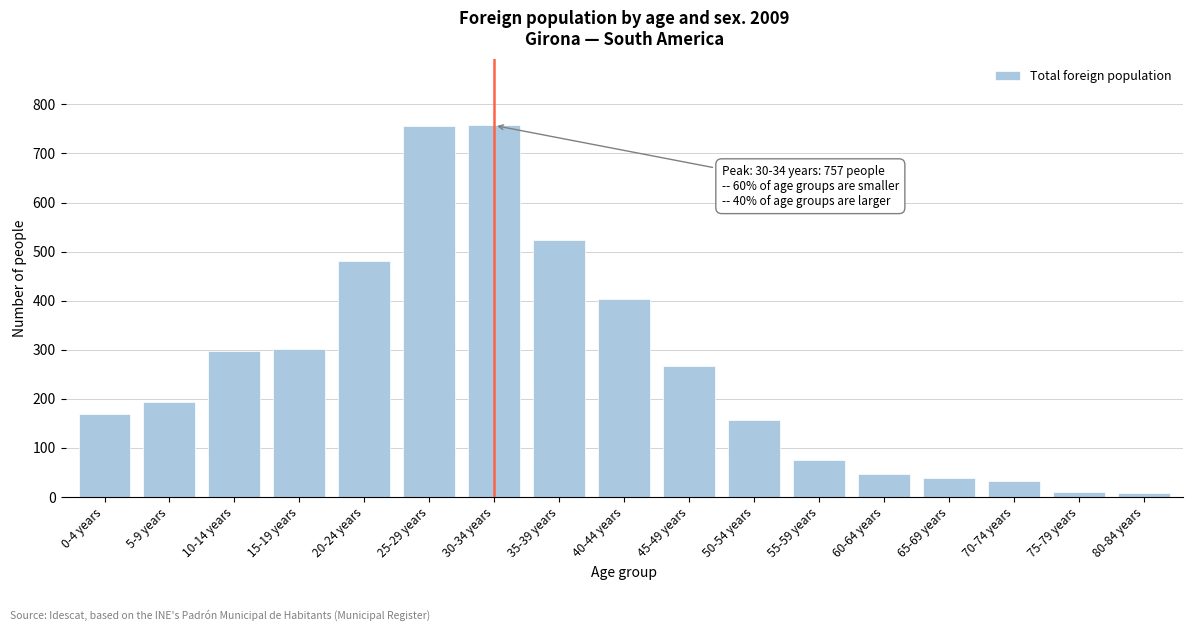

What is the greatest value displayed?

757